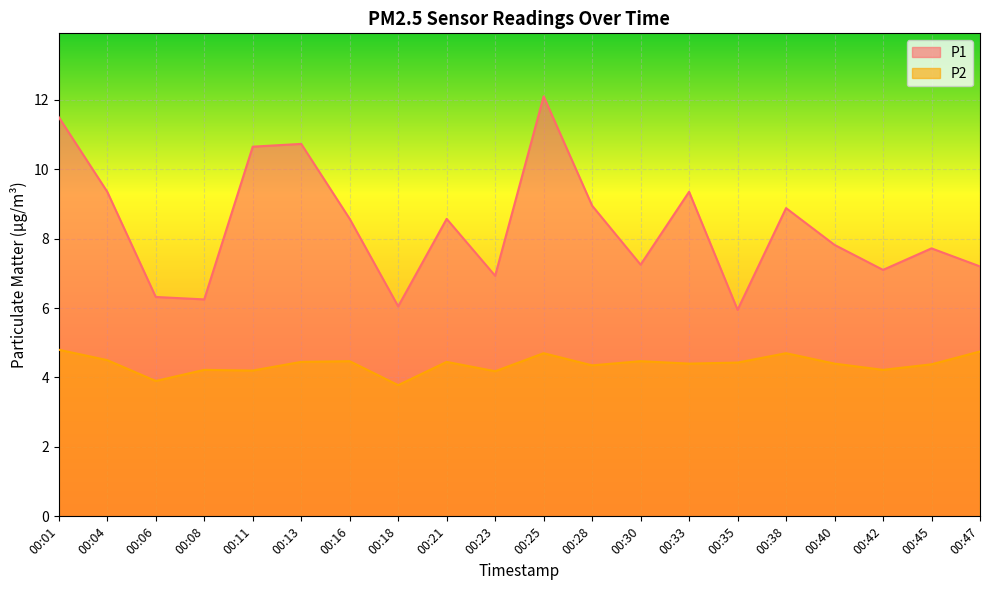

How many interior local peaks does the P1 series have?

6